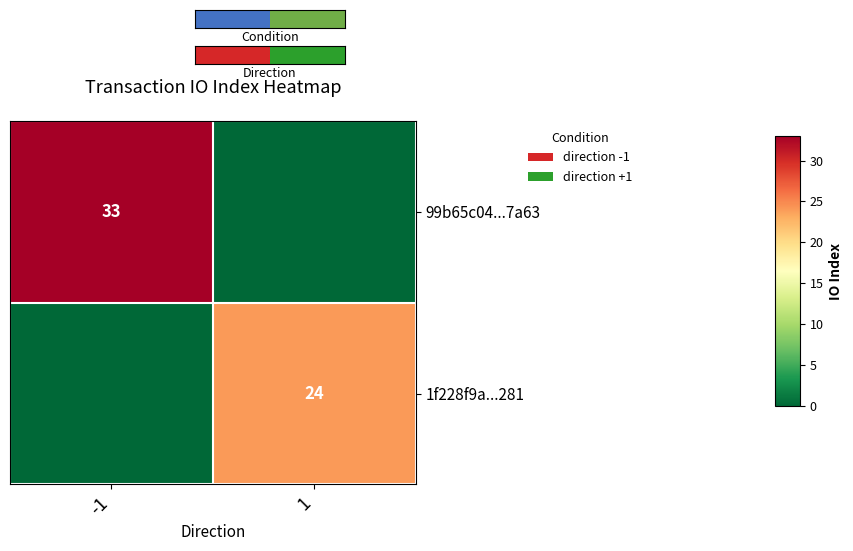

The 99b65c04...7a63 series shows 49 at -1. True or false?

False